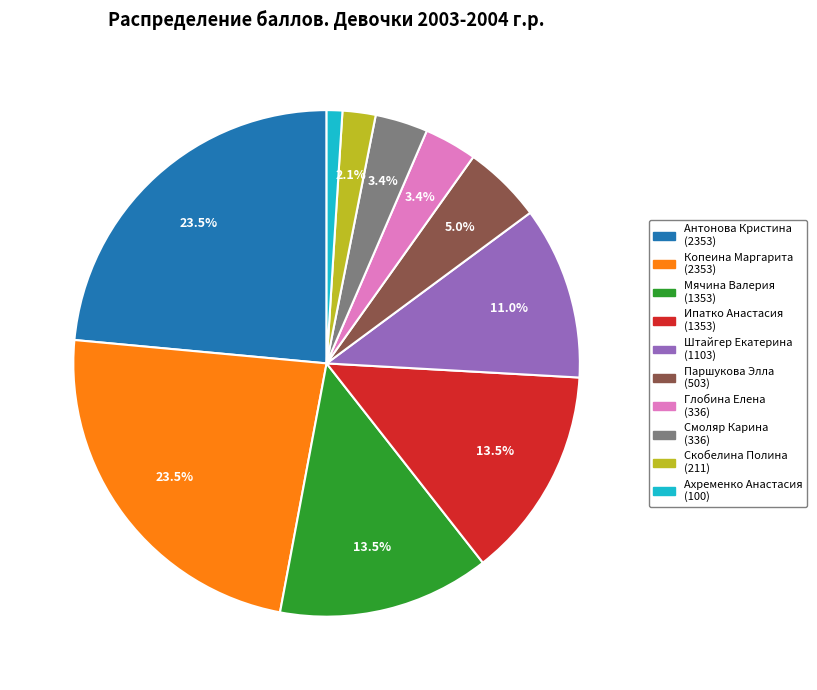

Does Паршукова Элла represent more than half of the total?

No